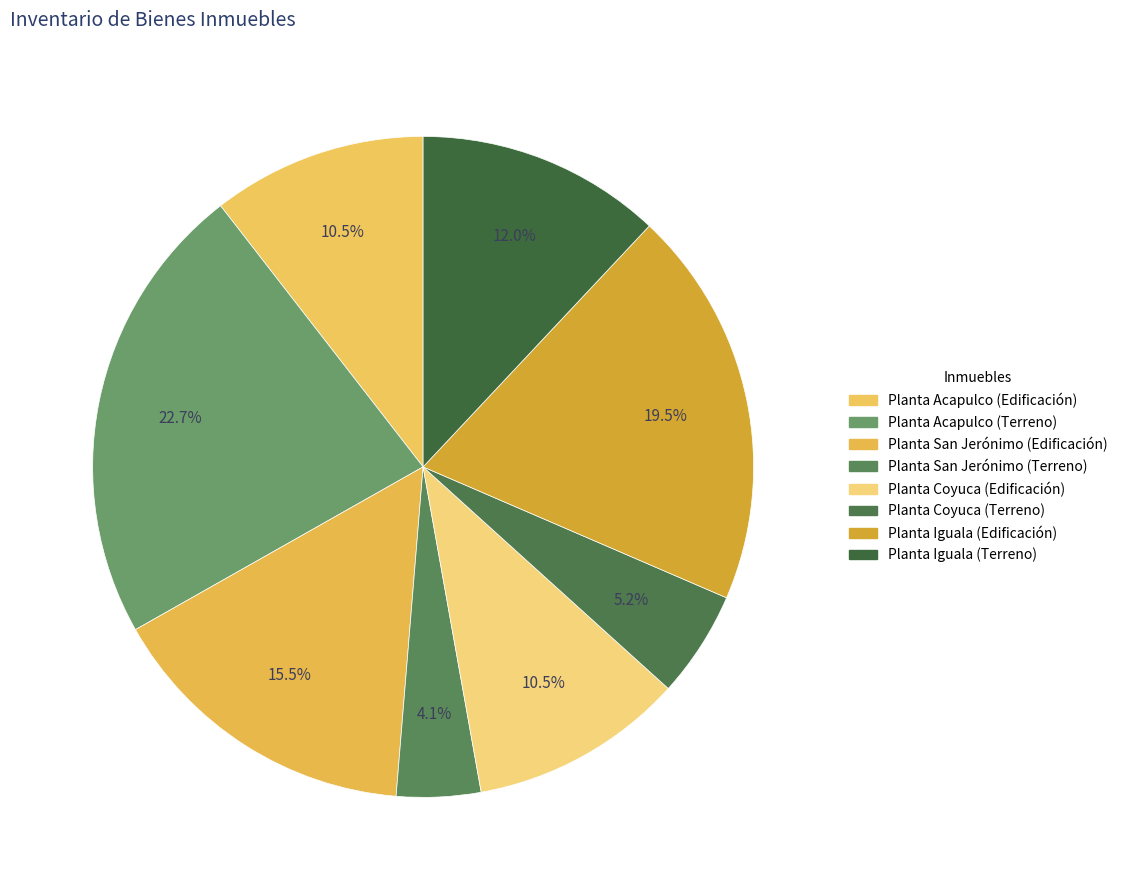

What is the change in value from Planta Coyuca (Terreno) to Planta Iguala (Terreno)?

+4223234.4